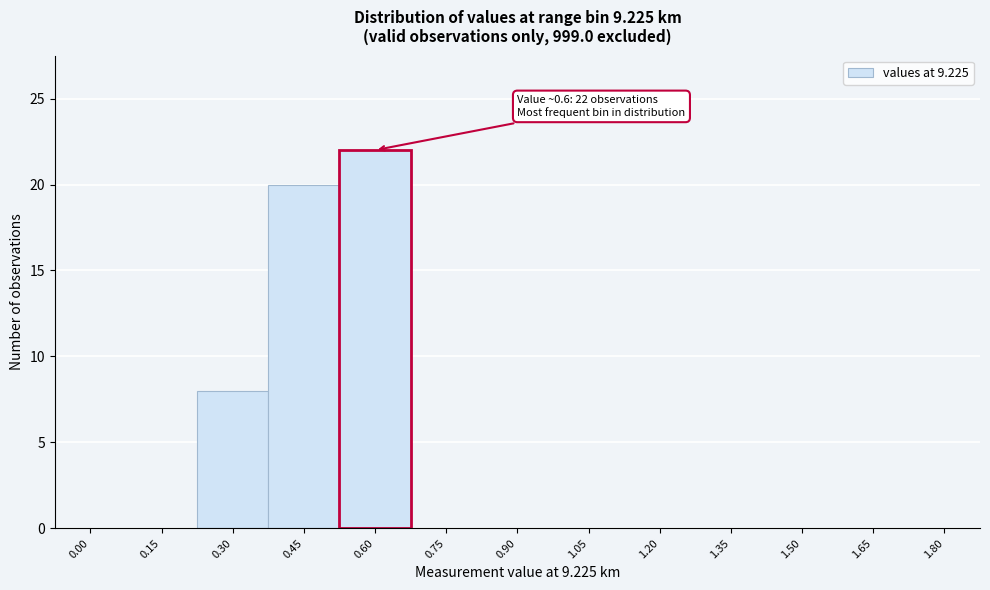

Reading right to left, what are all the values shown in this chart?

1.80=0	1.65=0	1.50=0	1.35=0	1.20=0	1.05=0	0.90=0	0.75=0	0.60=22	0.45=20	0.30=8	0.15=0	0.00=0